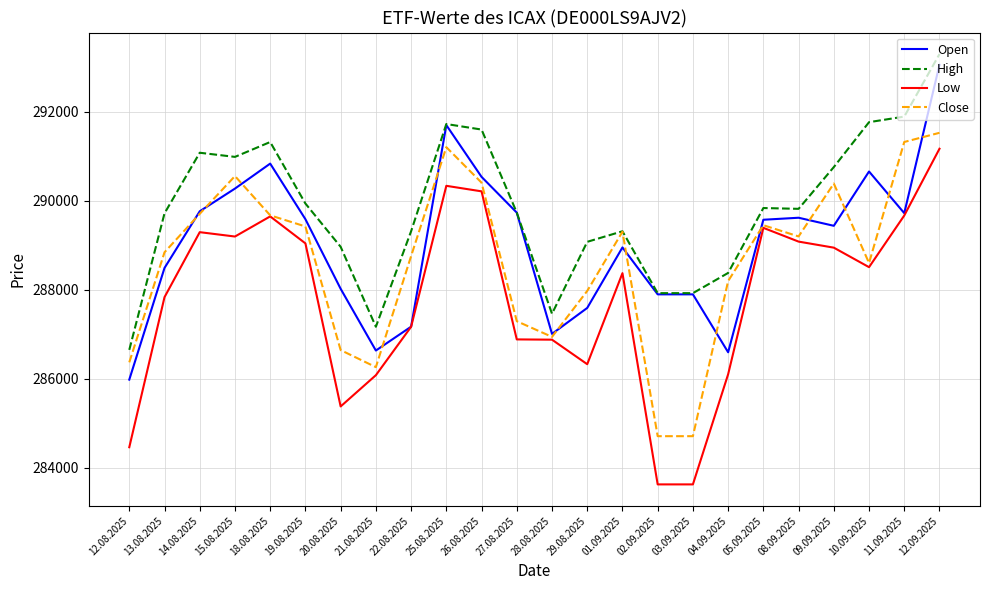

The value of Close at 04.09.2025 is 417657. True or false?

False